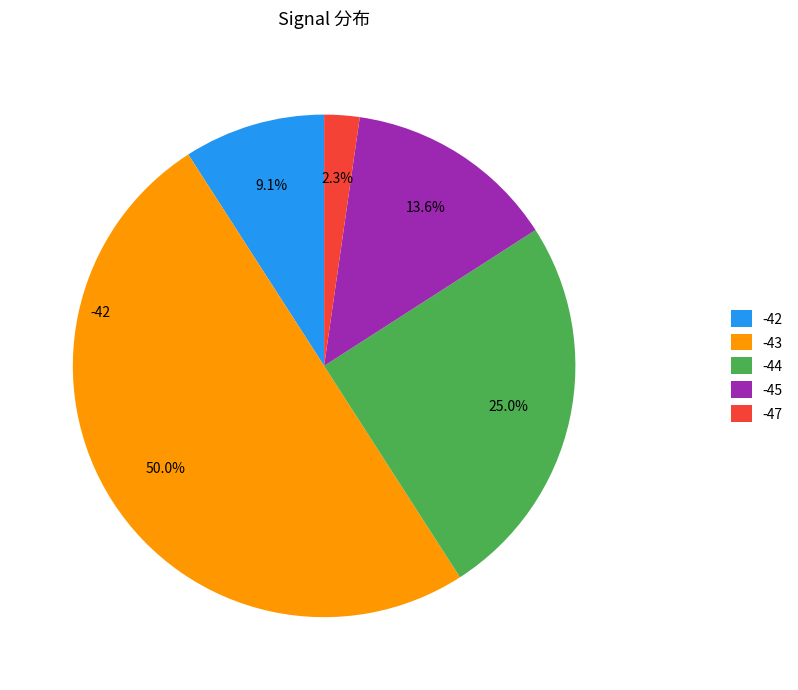

Which has a higher value, -44 or -43?

-43